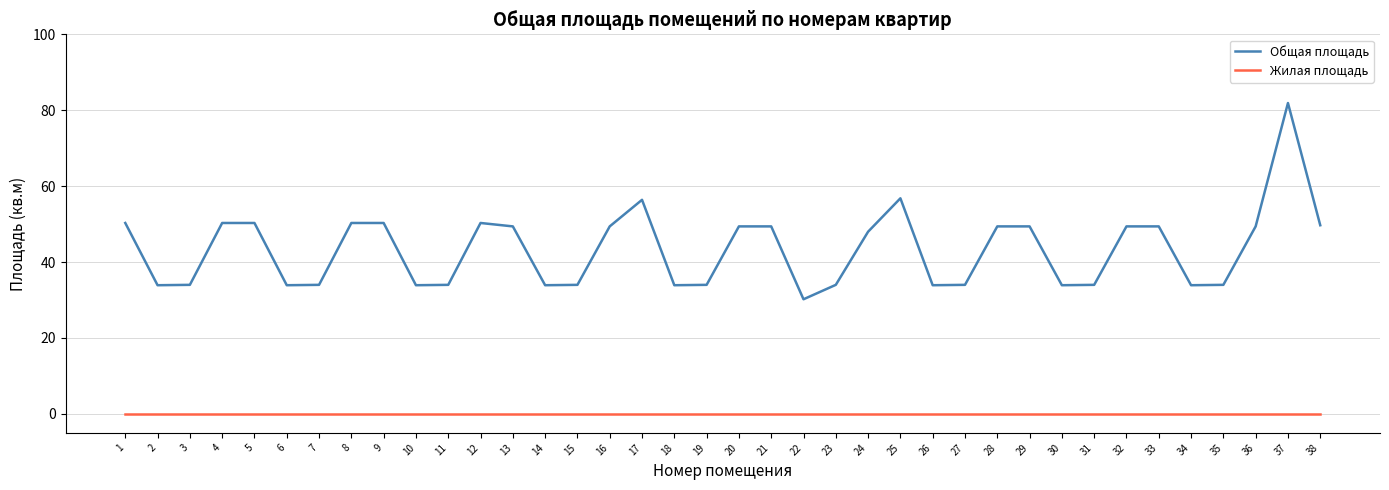

Rank the series by their average value, from lowest to highest.

Жилая площадь, Общая площадь